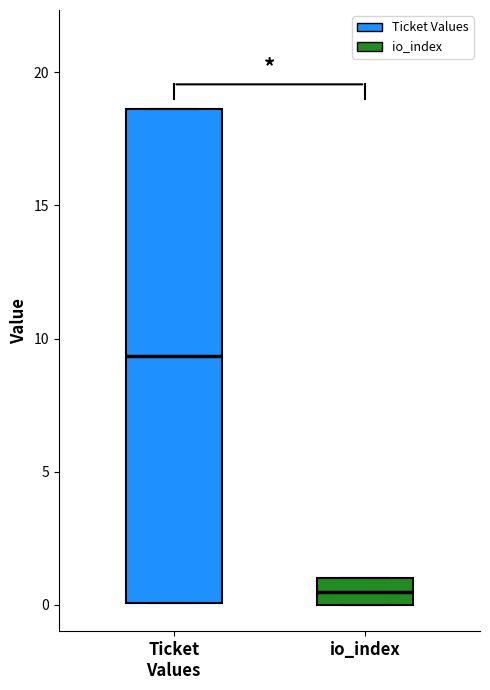

Reading left to right, read every box against the y-axis: the position of its median line, the range the box covers, and the ends of its whiskers. The values are not printed on the chart, so give them approximately, as read against the axis.

Ticket Values: median 9.5, box 0.0 to 18.5, whiskers 0.0 to 18.5
io_index: median 0.5, box 0.0 to 1.0, whiskers 0.0 to 1.0